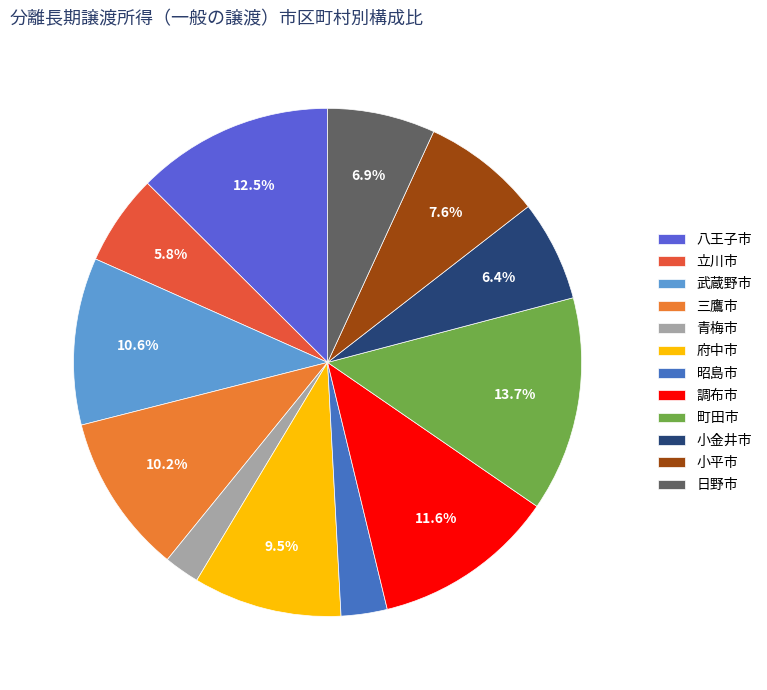

Count the number of slices in the pie.

12